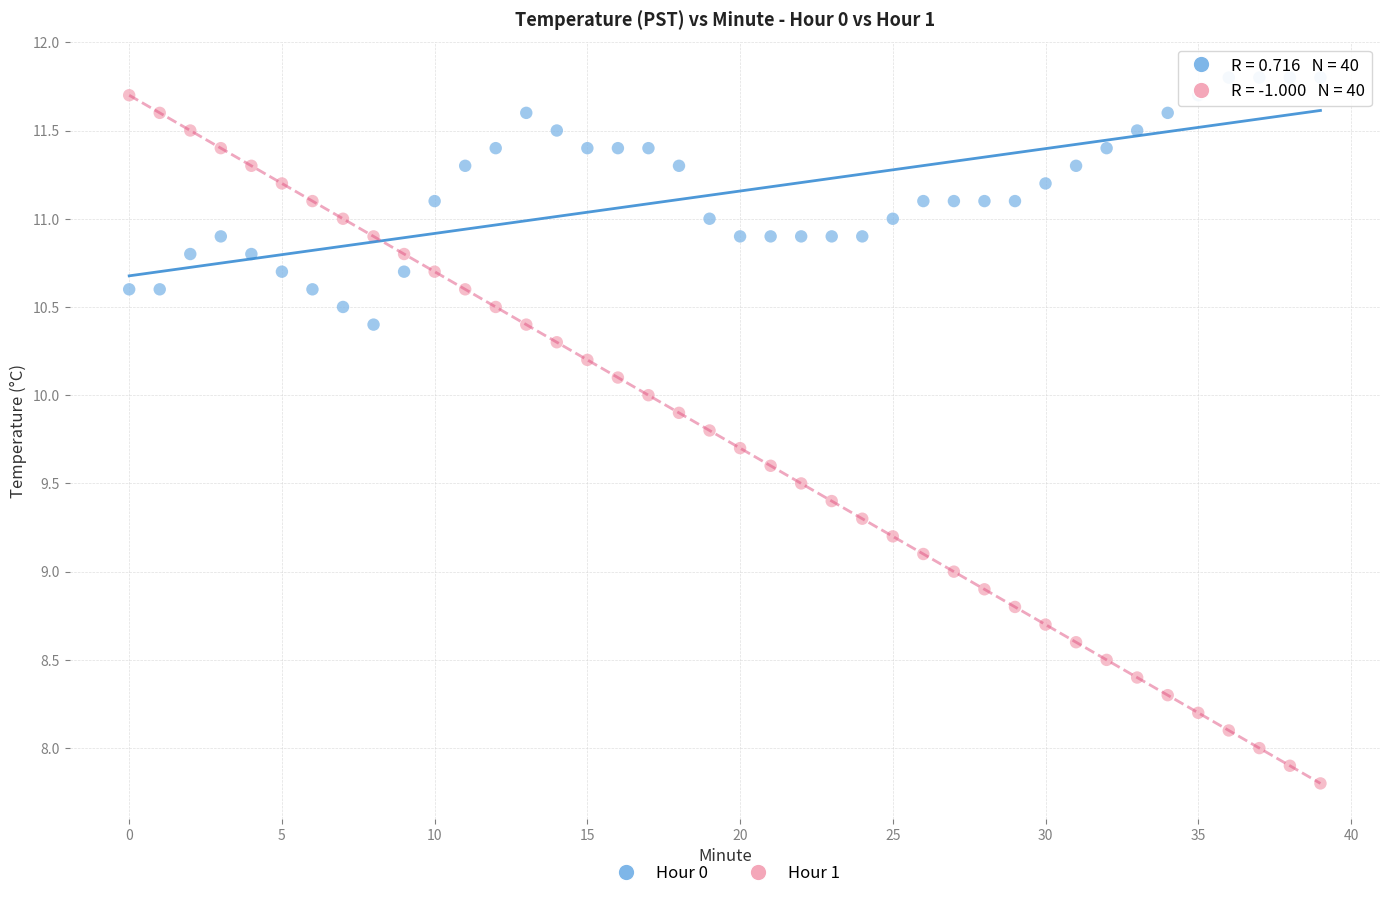

Which series has the largest Y range (max minus min)?

Hour 1